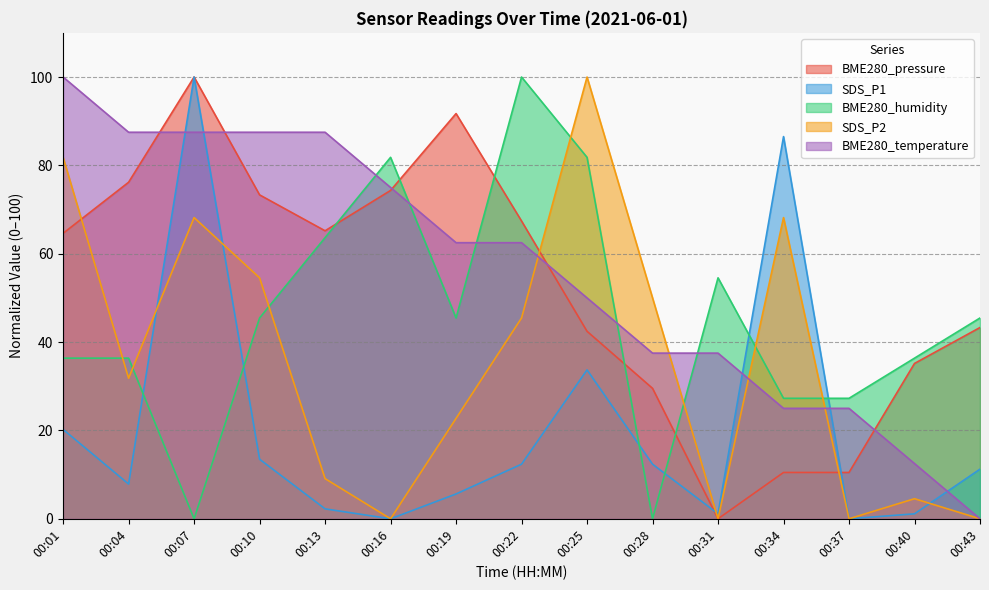

What is the spread (max minus min) of values at 00:40?

35.2